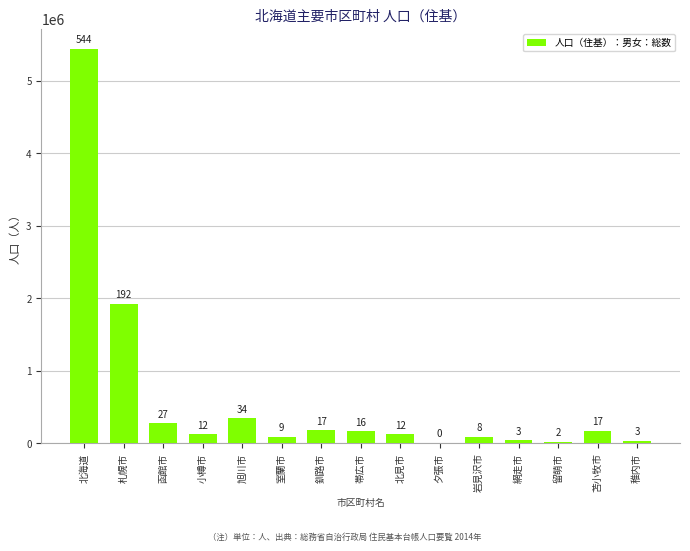

List the labels in order of value, largest first.

北海道, 札幌市, 旭川市, 函館市, 釧路市, 苫小牧市, 帯広市, 小樽市, 北見市, 室蘭市, 岩見沢市, 網走市, 稚内市, 留萌市, 夕張市